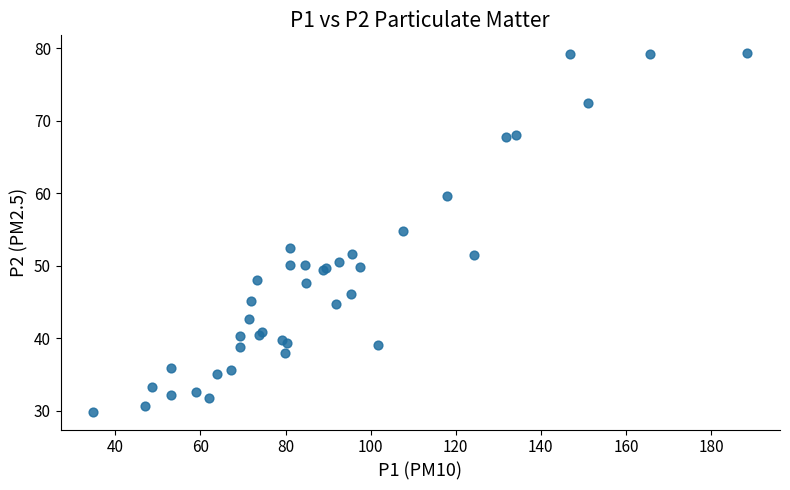

What Y value in the scatter plot is closest to 54?

54.9